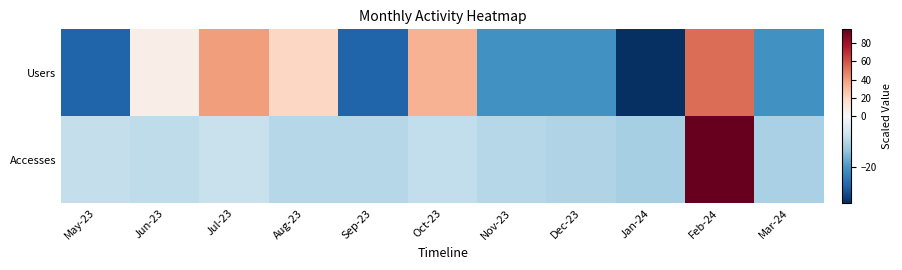

At which category does the chart reach its minimum across all series?

Jan-24